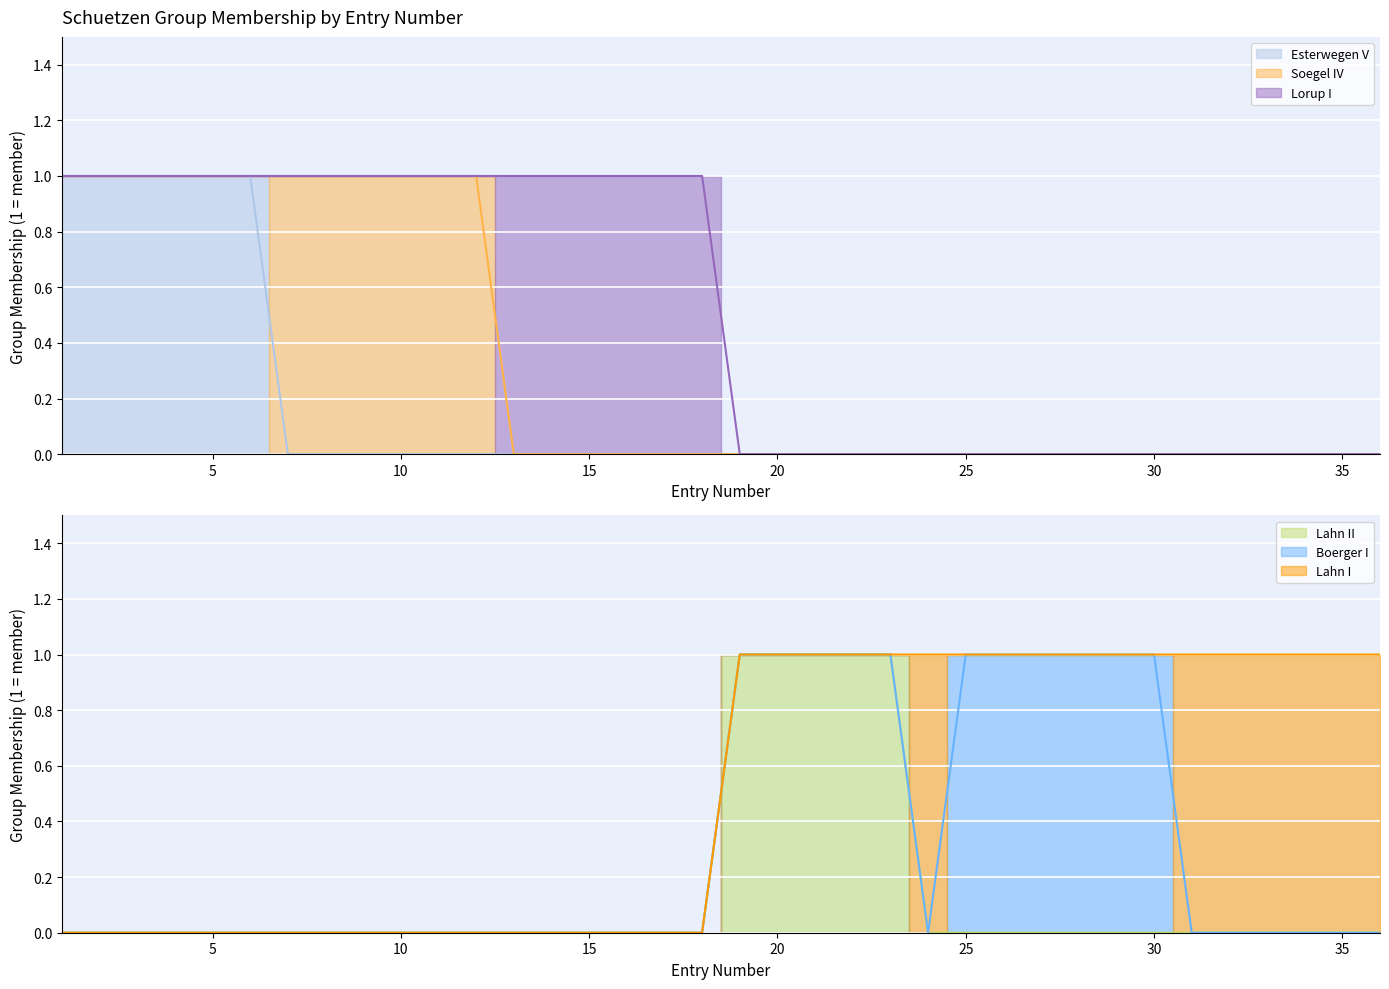

Which category has the highest value in the Boerger I series?

25